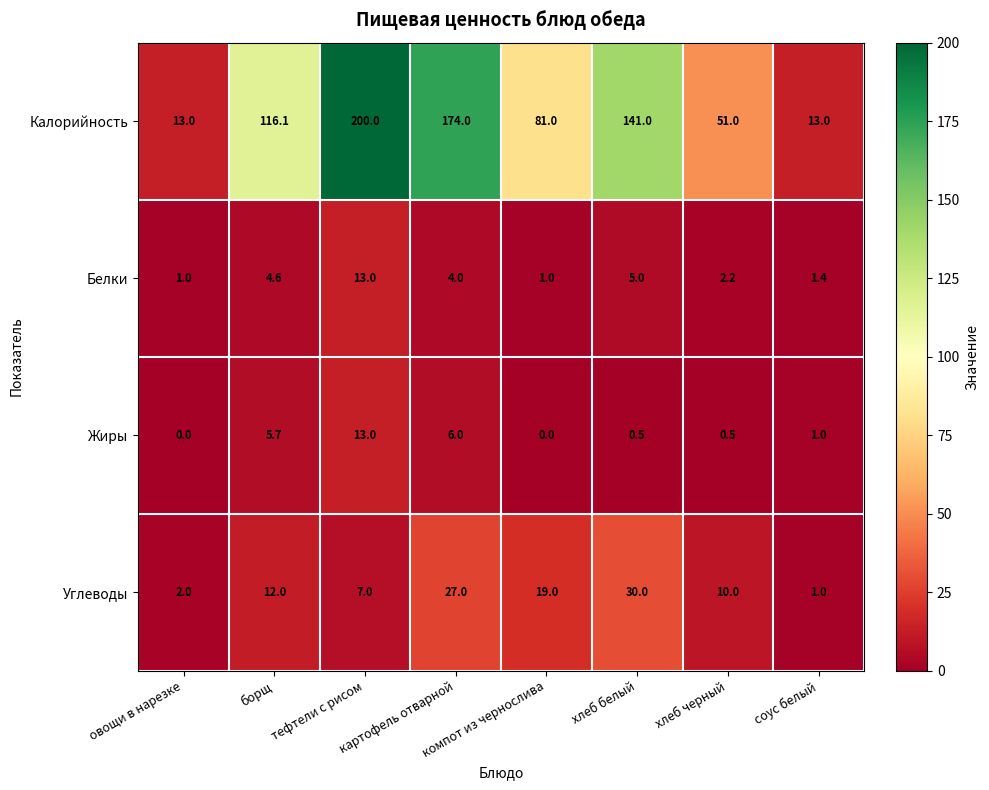

Where does the Калорийность series first go above 116?

борщ